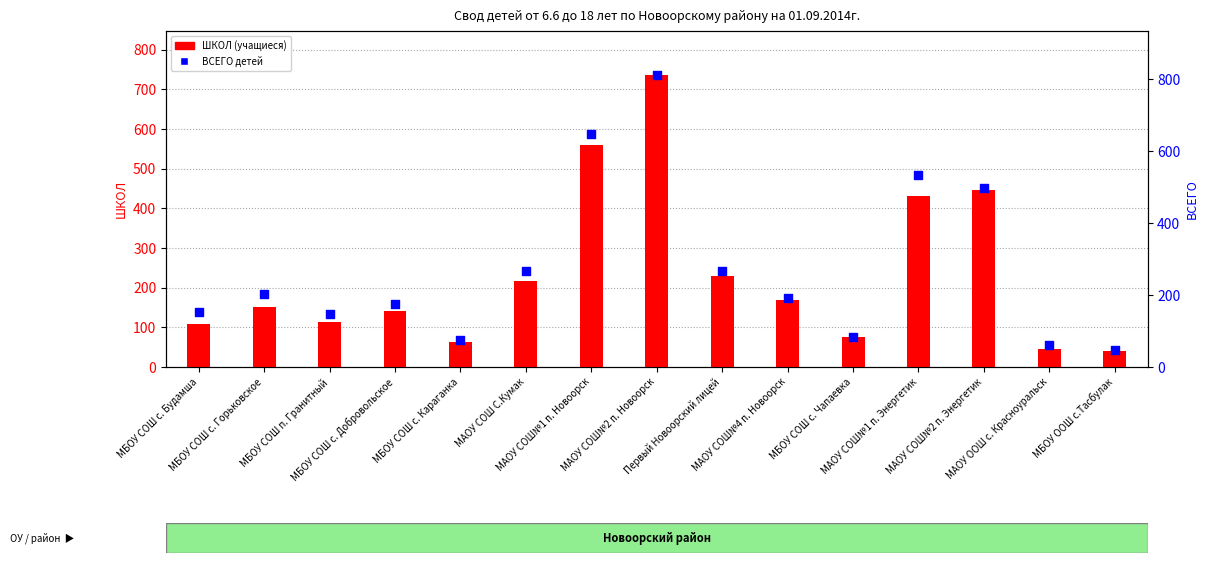

At how many categories does at least one series exceed 252?

6